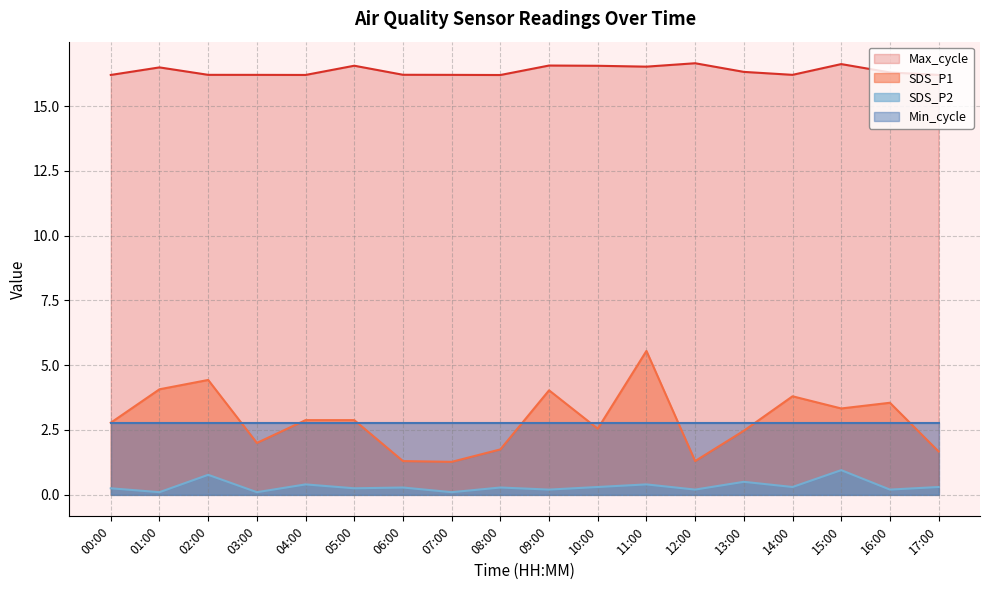

Rank the categories by SDS_P1 value from highest to lowest.

11:00, 02:00, 01:00, 09:00, 14:00, 16:00, 15:00, 04:00, 05:00, 00:00, 10:00, 13:00, 03:00, 08:00, 17:00, 06:00, 12:00, 07:00